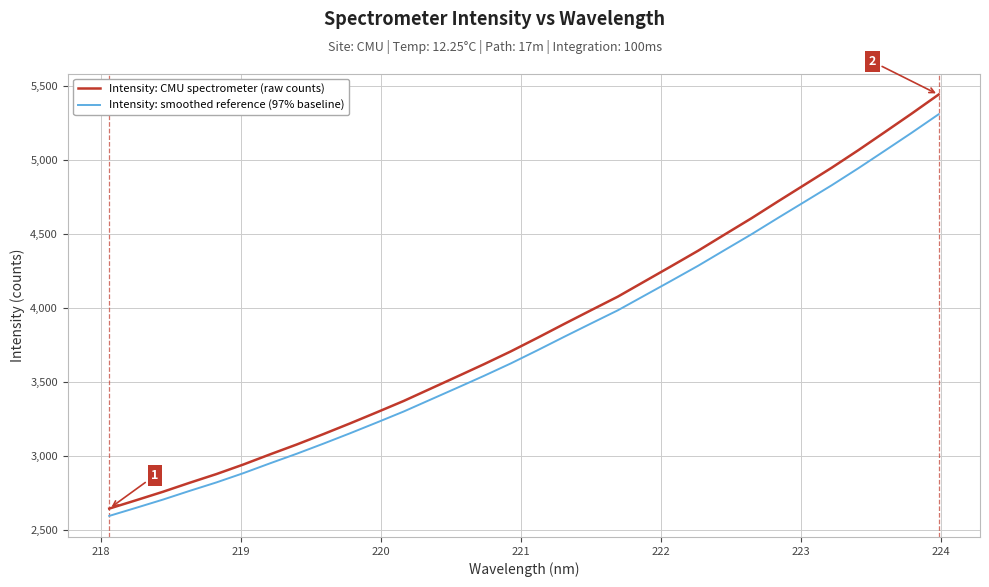

What is the difference between the second highest and second lowest values in the Intensity: CMU spectrometer (raw counts) series?

2610.6